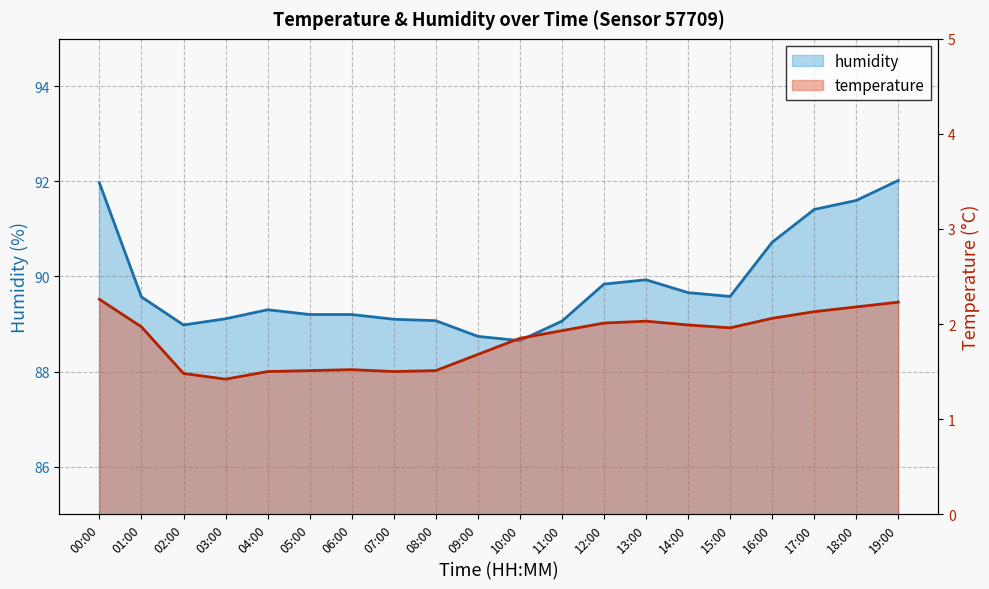

What is the label of the 11th point from the left?

10:00